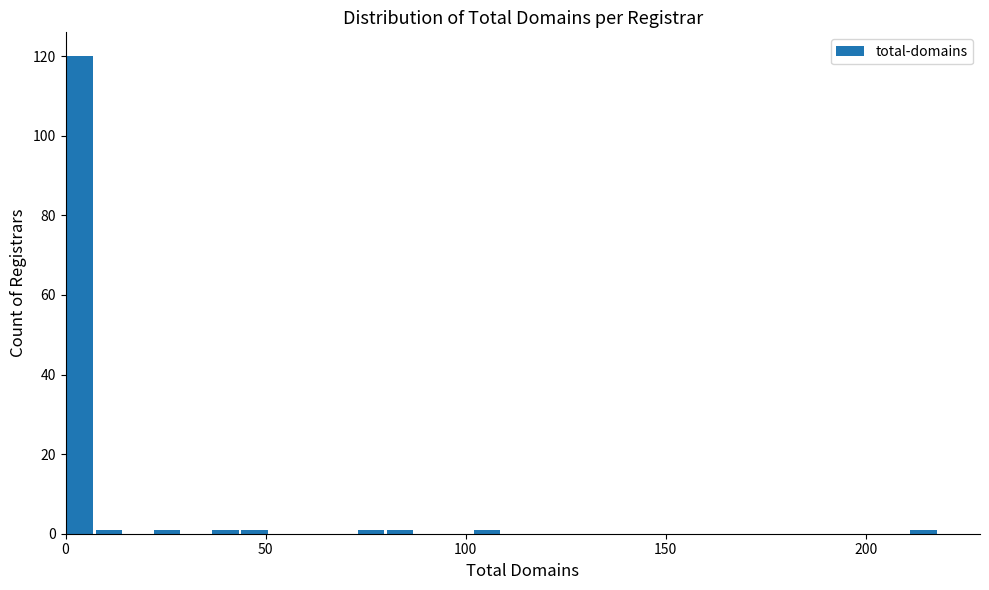

Read against the x-axis, roughly where is the centre of the tallest bar?

5